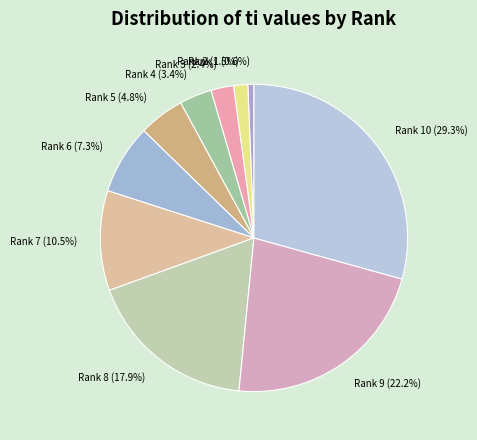

Which has a higher value, Rank 6 or Rank 2?

Rank 6